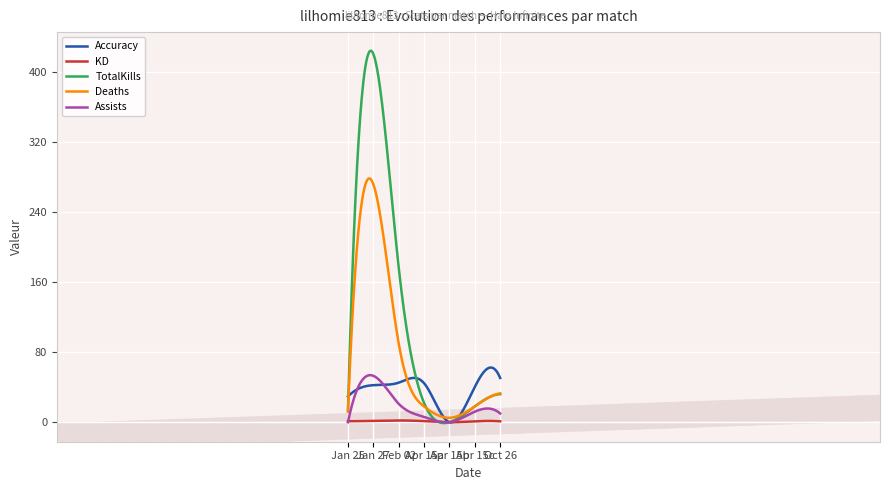

What is the difference between the maximum and minimum values in the Assists series?

54.0